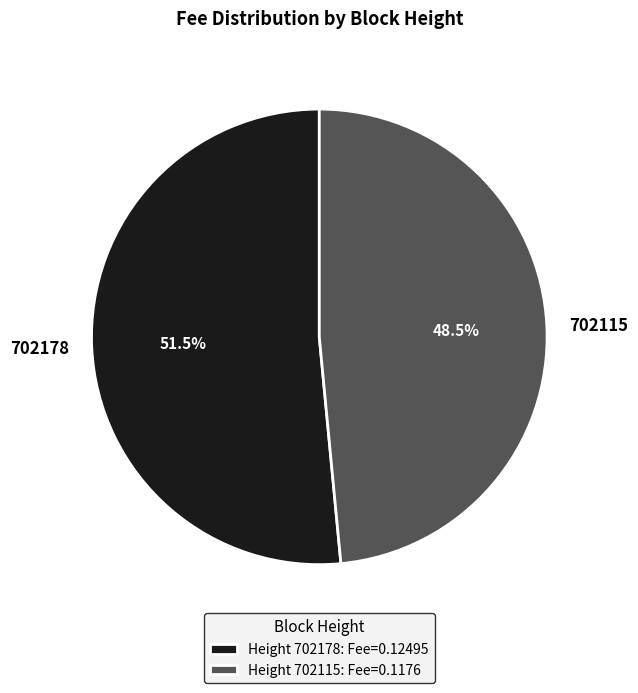

Count the number of slices in the pie.

2